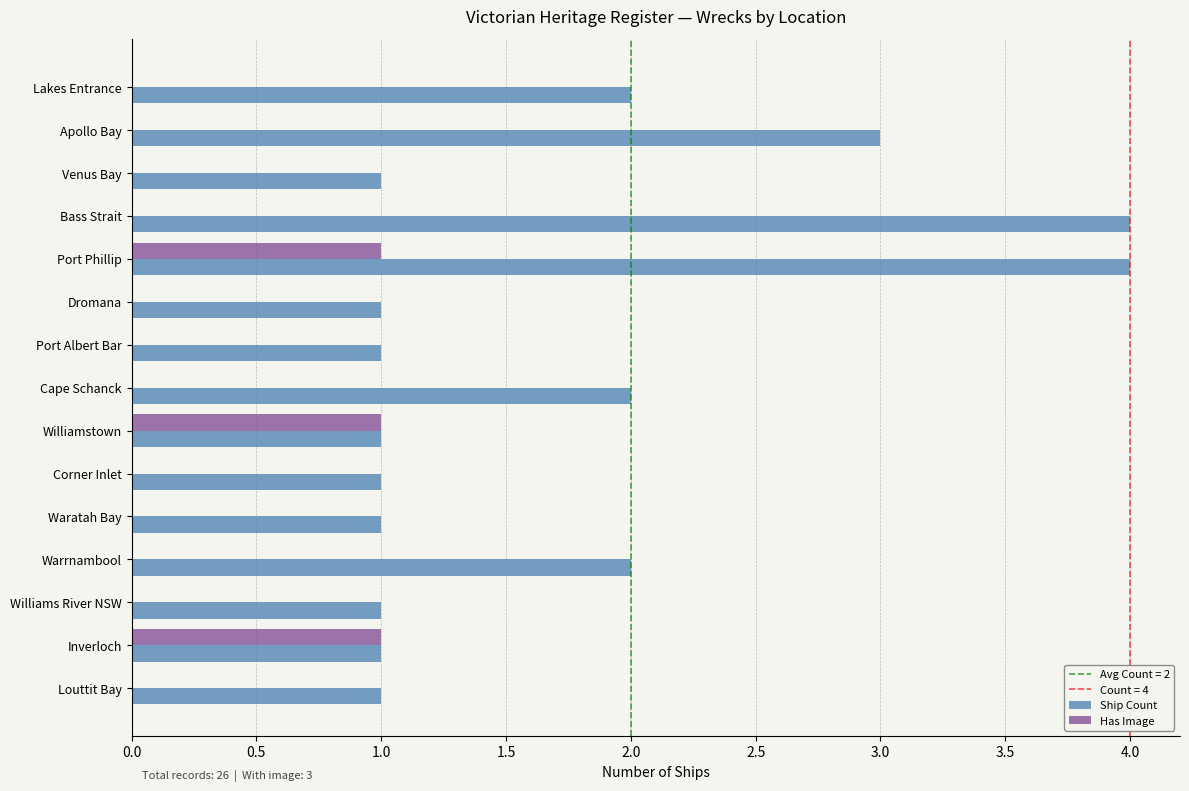

What is the sum of all Has Image values?

3